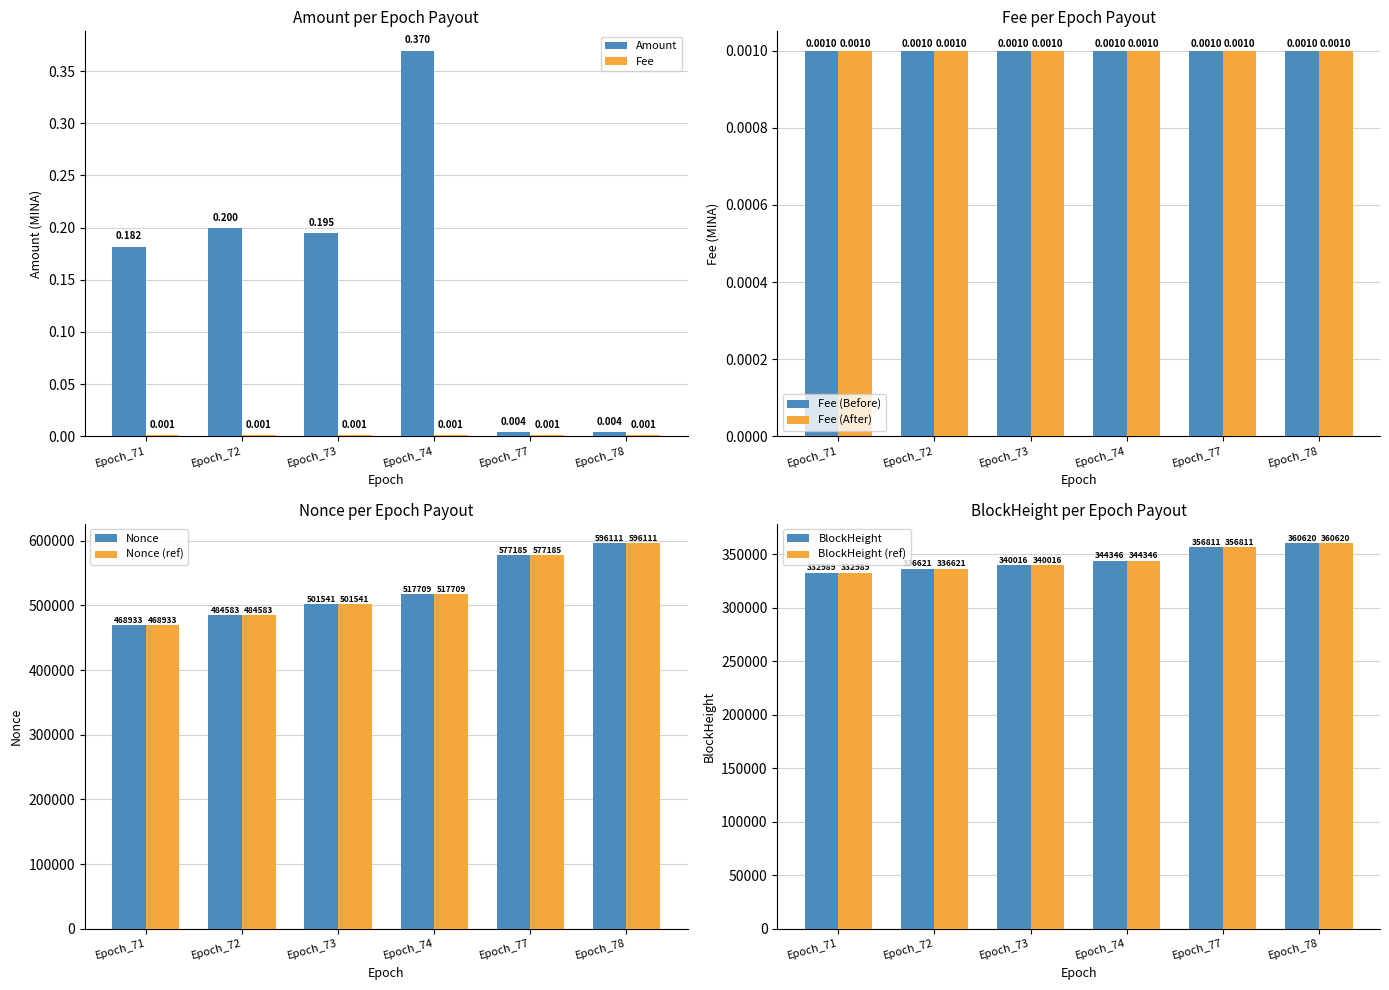

What value does the Nonce series have at Epoch_72, to the nearest 50?

484600